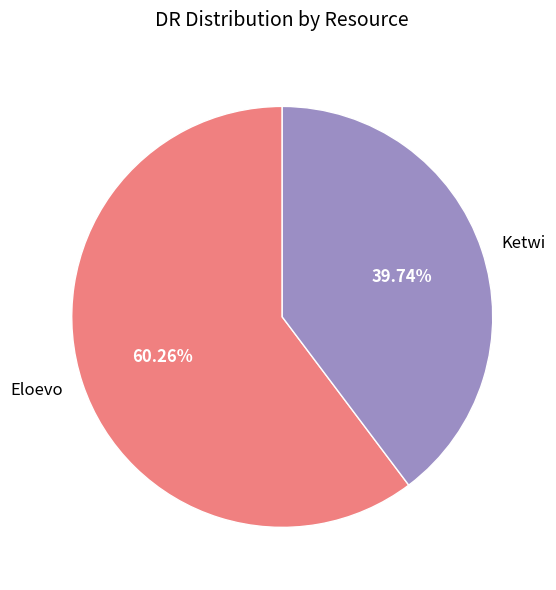

To the nearest percent, what percentage of the pie is Ketwi?

40%